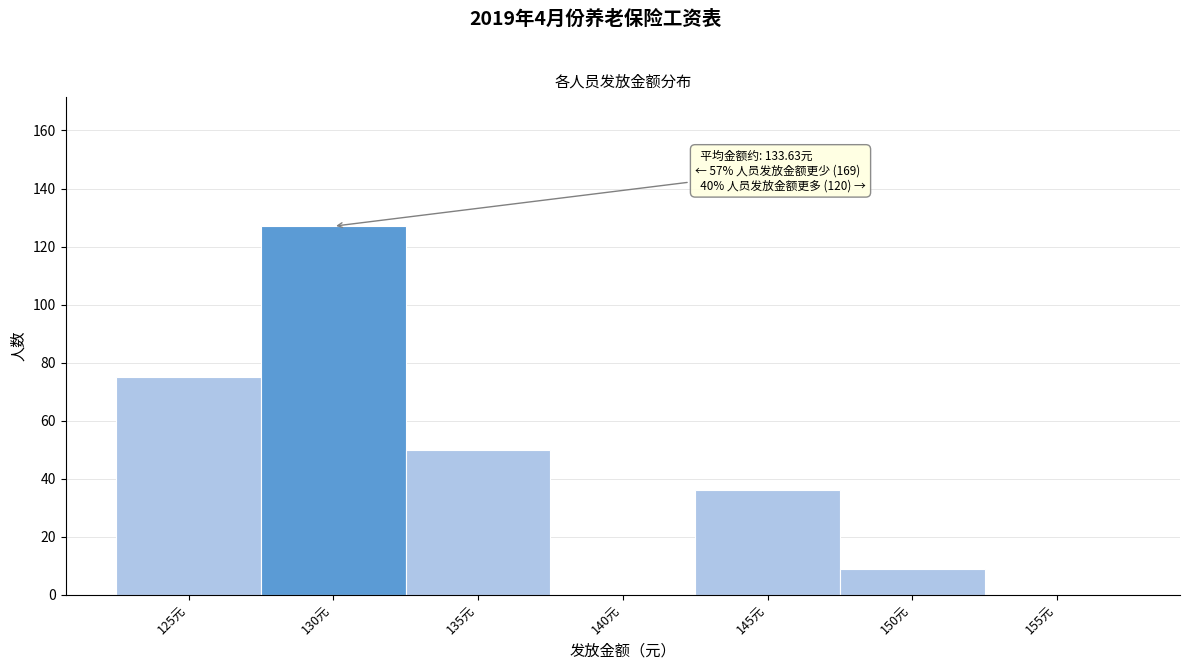

Reading left to right, what are all the values shown in this chart?

125元=75	130元=127	135元=50	140元=0	145元=36	150元=9	155元=0